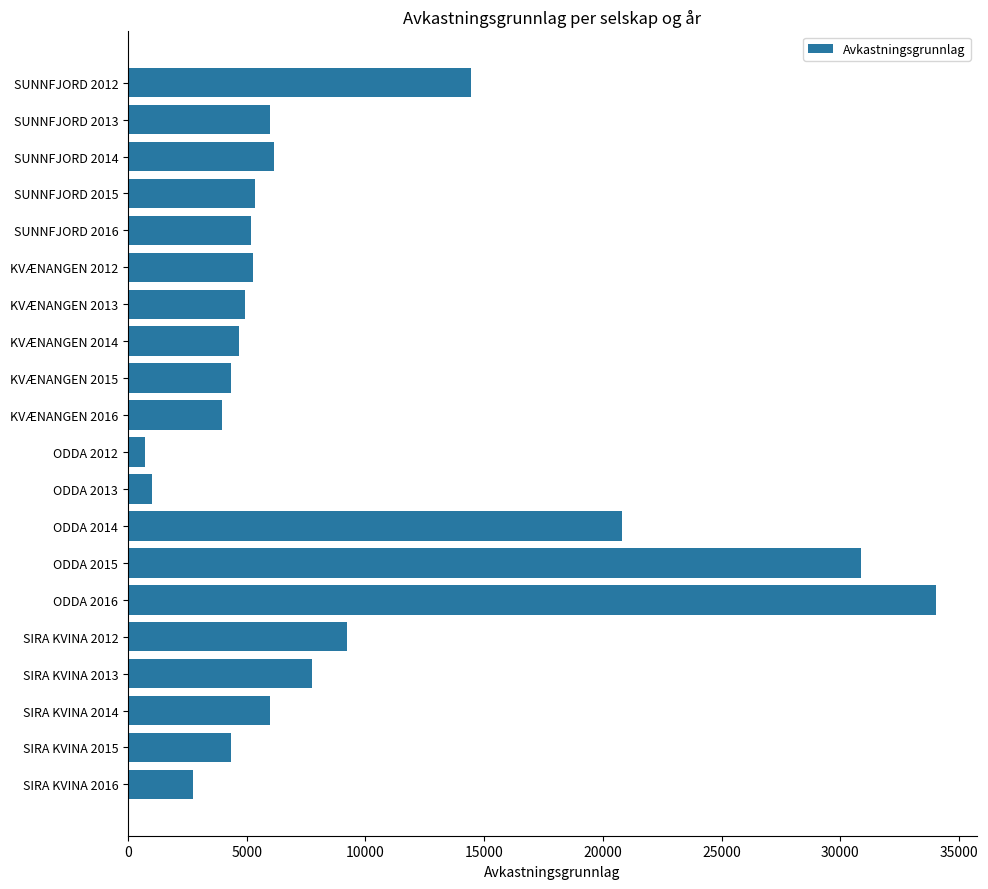

What is the value of the 3rd bar from the top?

6154.9